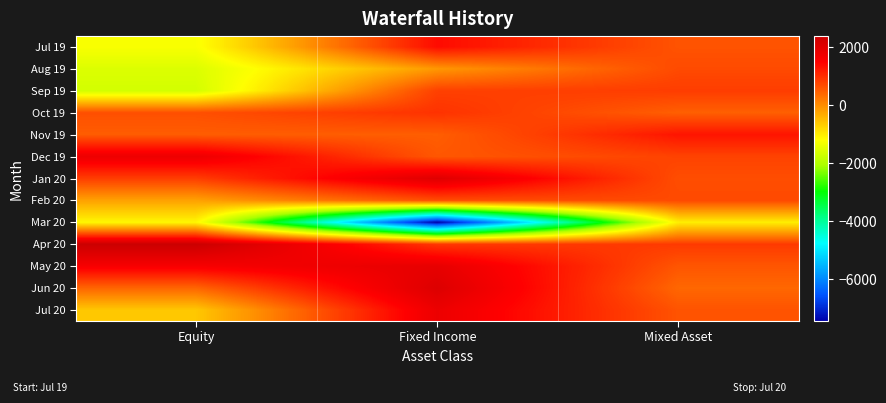

List the series in order of their peak value, highest first.

Apr 20, Jun 20, Jan 20, May 20, Jul 20, Dec 19, Jul 19, Nov 19, Oct 19, Sep 19, Feb 20, Aug 19, Mar 20